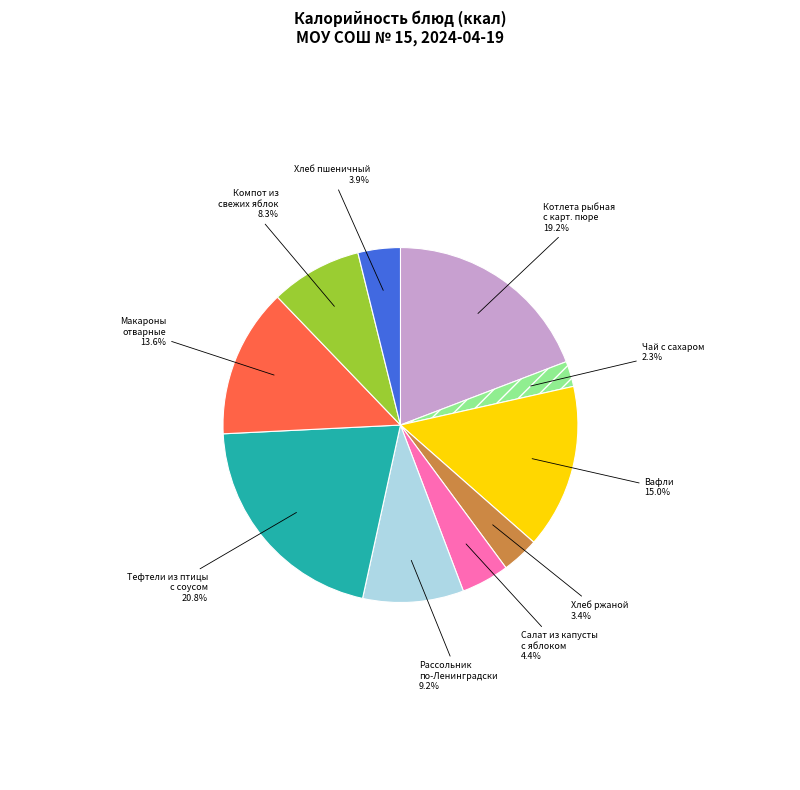

True or false: Хлеб ржаной accounts for 3% of the total.

True